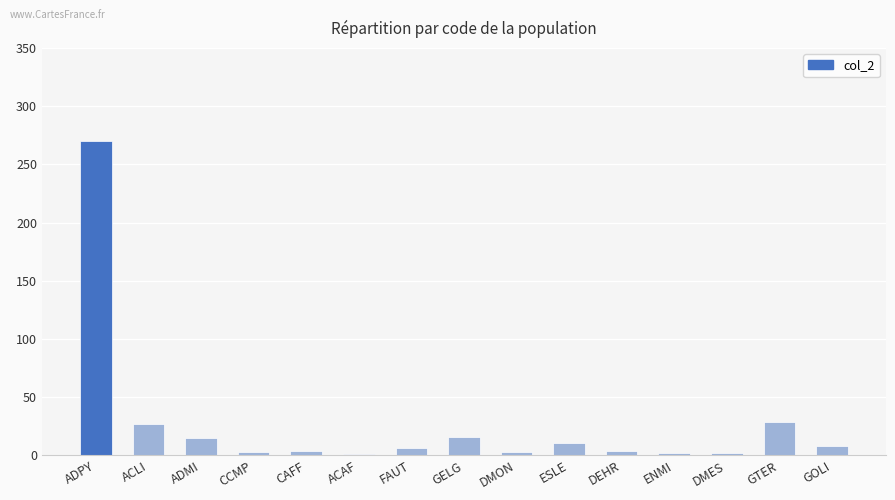

What is the sum of the values at GTER and ADMI?

44